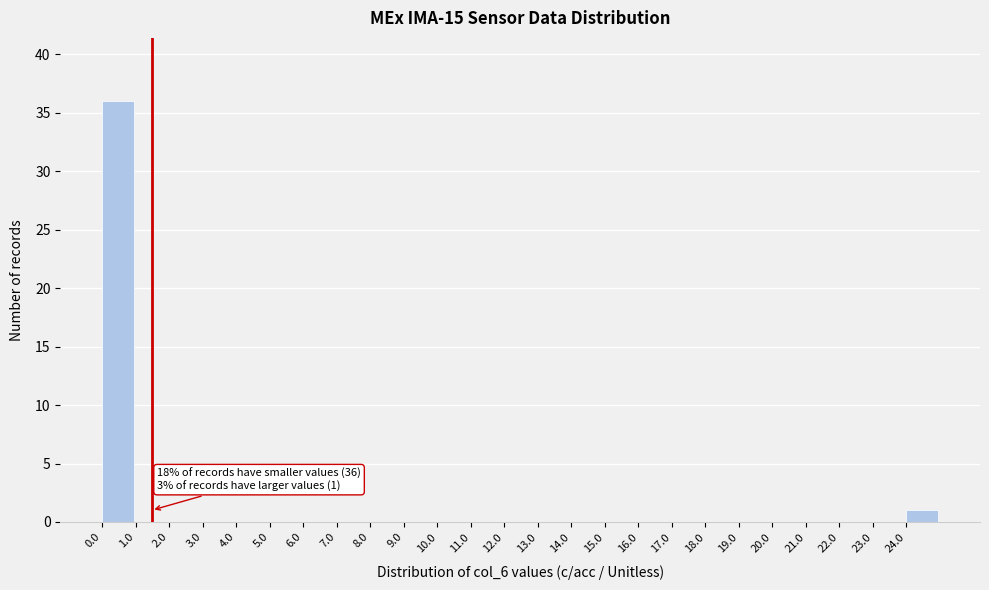

Reading left to right, transcribe all the data shown in this chart.

0.0=36	1.0=0	2.0=0	3.0=0	4.0=0	5.0=0	6.0=0	7.0=0	8.0=0	9.0=0	10.0=0	11.0=0	12.0=0	13.0=0	14.0=0	15.0=0	16.0=0	17.0=0	18.0=0	19.0=0	20.0=0	21.0=0	22.0=0	23.0=0	24.0=1